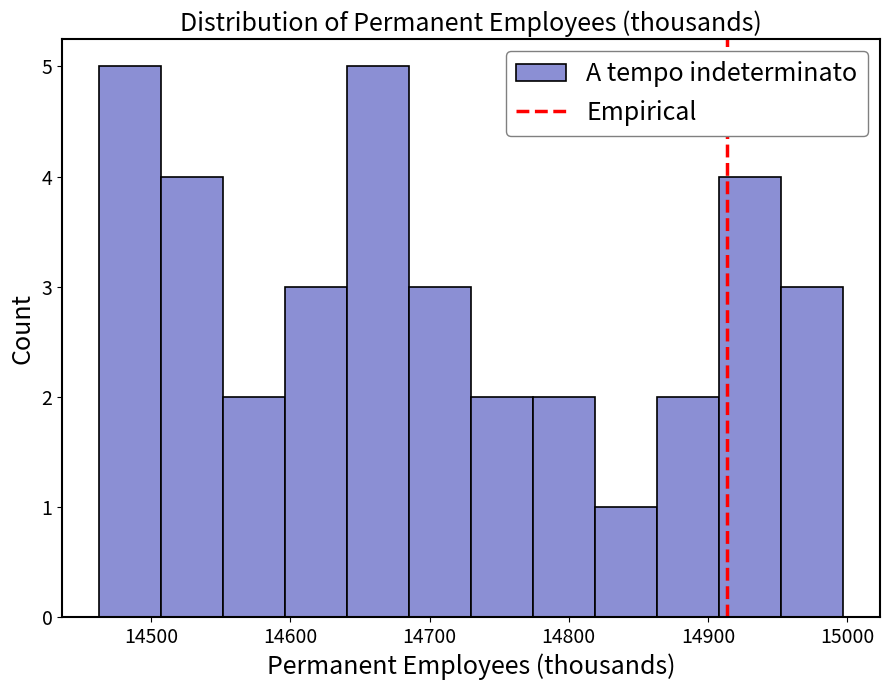

What is the height of the bar covering 14600 to 14640 on the x-axis? Neither the bar edges nor the heights are printed on the chart, so give them approximately, as read against the axes.

3